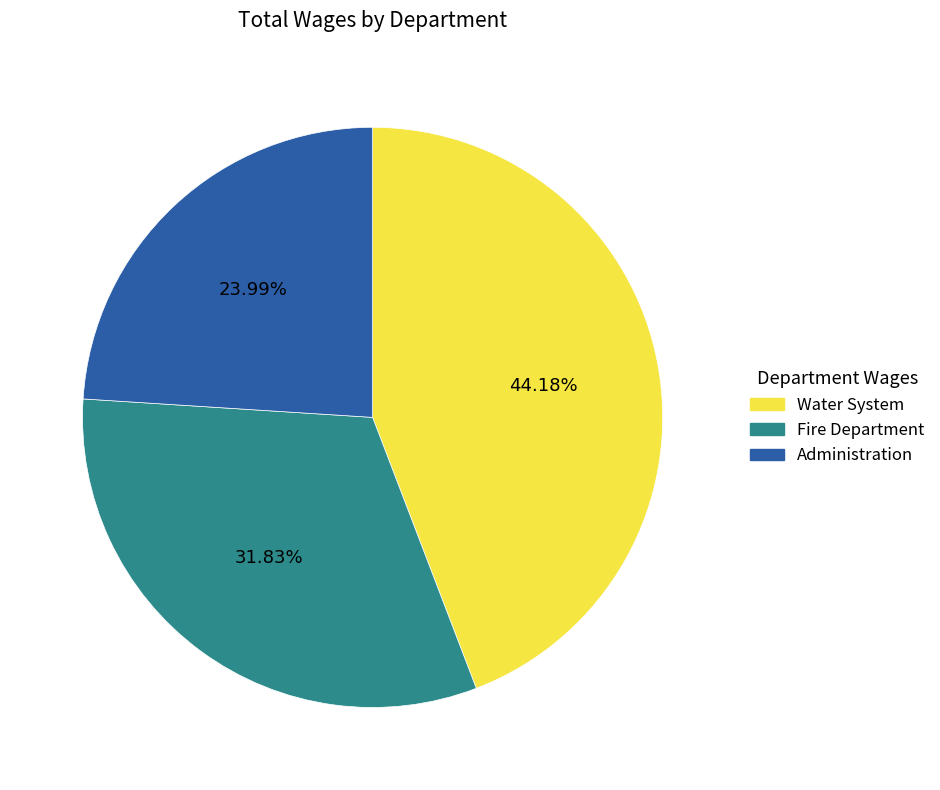

Combined, what portion of the pie is Administration and Water System?

68.2%